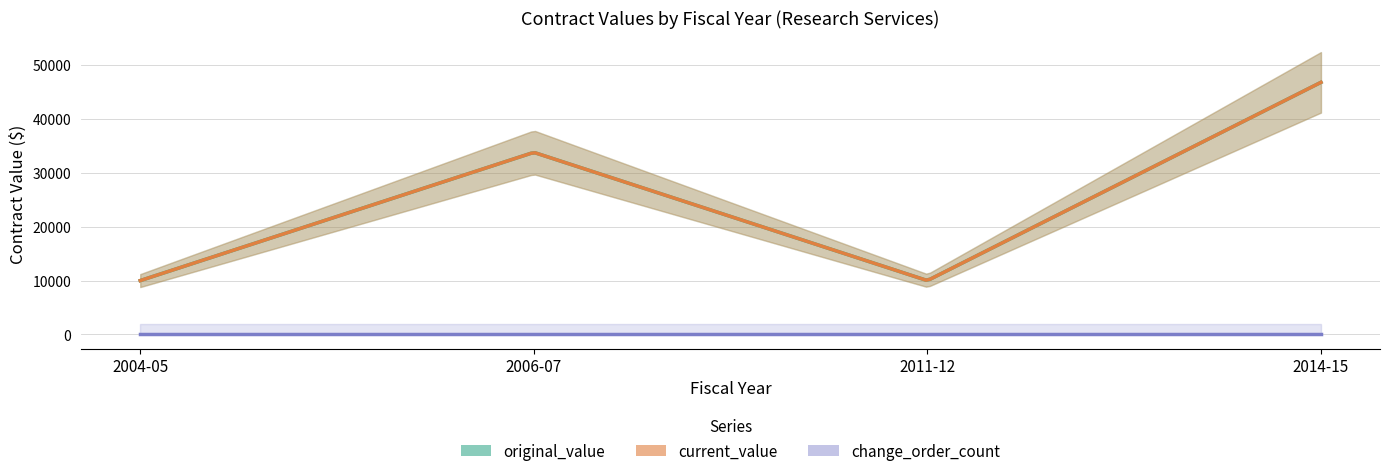

Does the chart have visible grid lines?

Yes